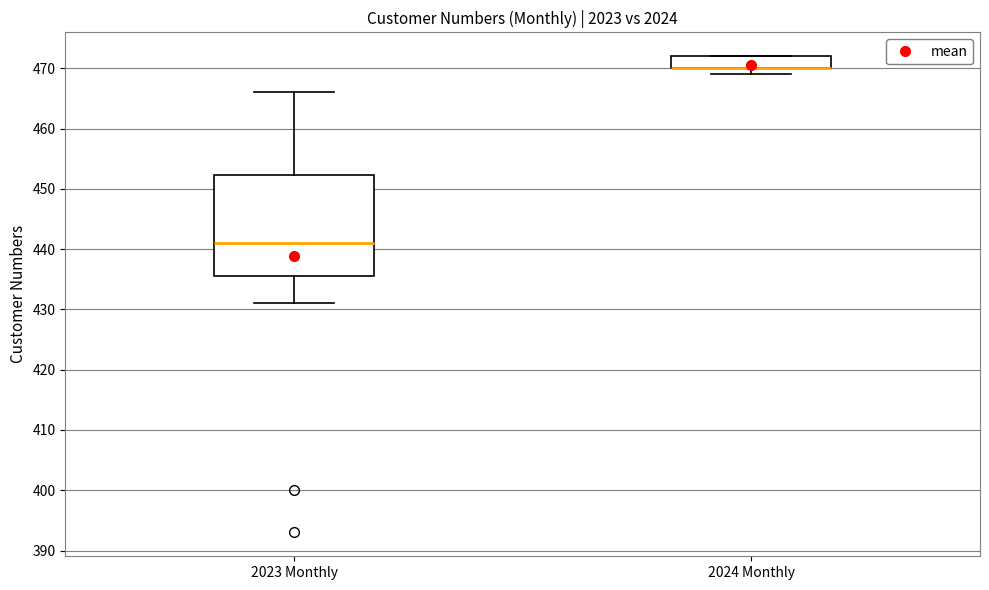

Which box is the tallest, from its lower edge to its upper edge?

2023 Monthly